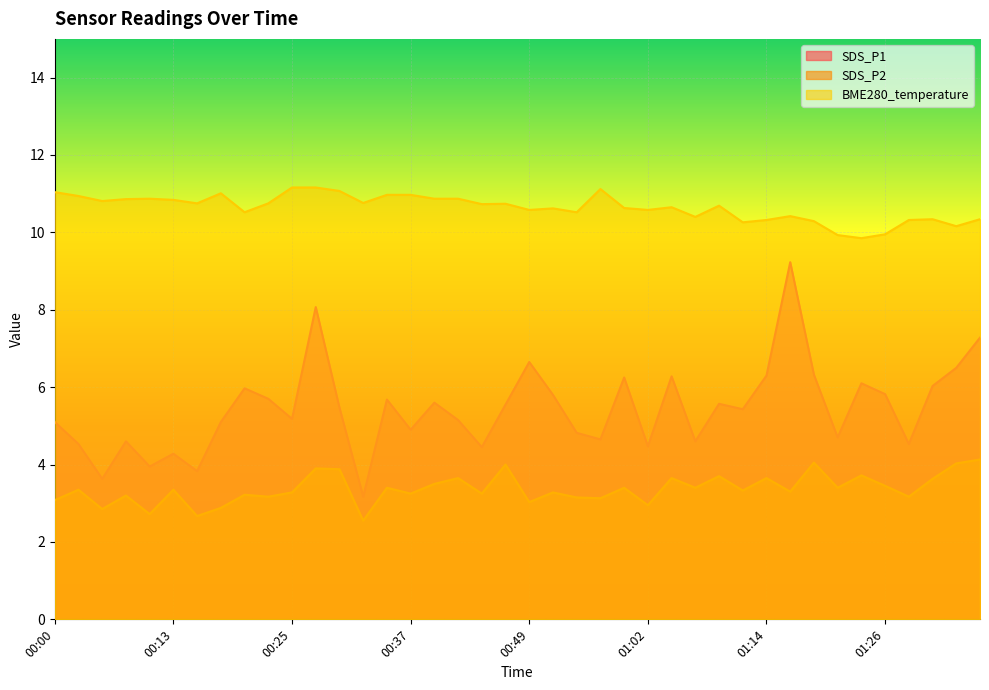

List the labels in order of SDS_P2 value, smallest first.

00:32, 00:15, 00:10, 00:05, 00:17, 01:02, 00:49, 00:00, 00:57, 00:54, 00:22, 01:29, 00:08, 00:20, 00:37, 00:45, 00:25, 00:52, 01:17, 01:12, 00:03, 00:13, 00:35, 00:59, 01:07, 01:21, 01:26, 00:40, 01:31, 00:42, 01:04, 01:14, 01:09, 01:24, 00:30, 00:27, 00:47, 01:34, 01:19, 01:36